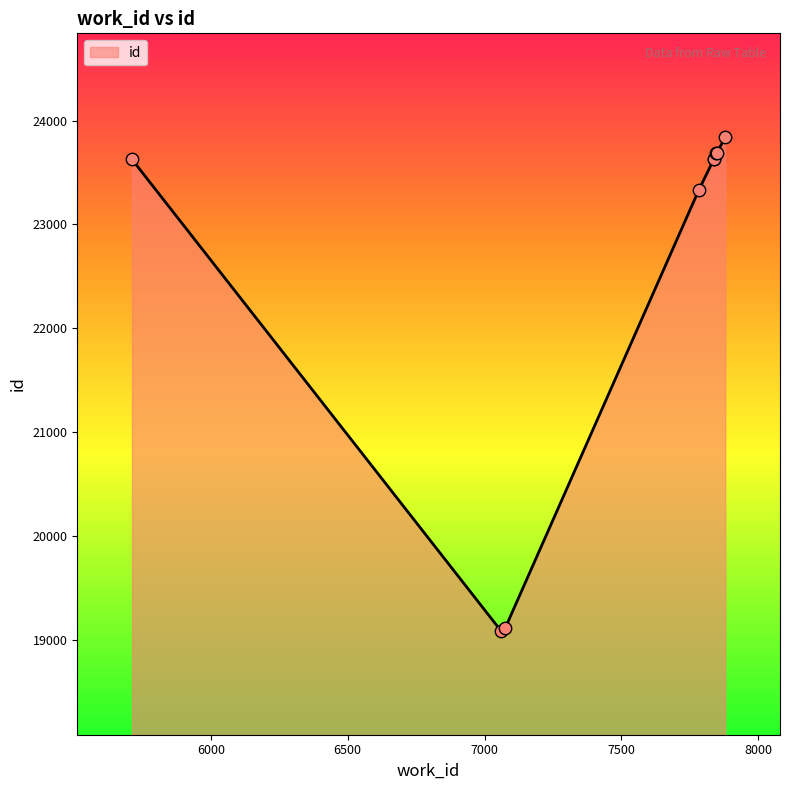

What is the ratio of the value at 7782 to the value at 7848?

1.0